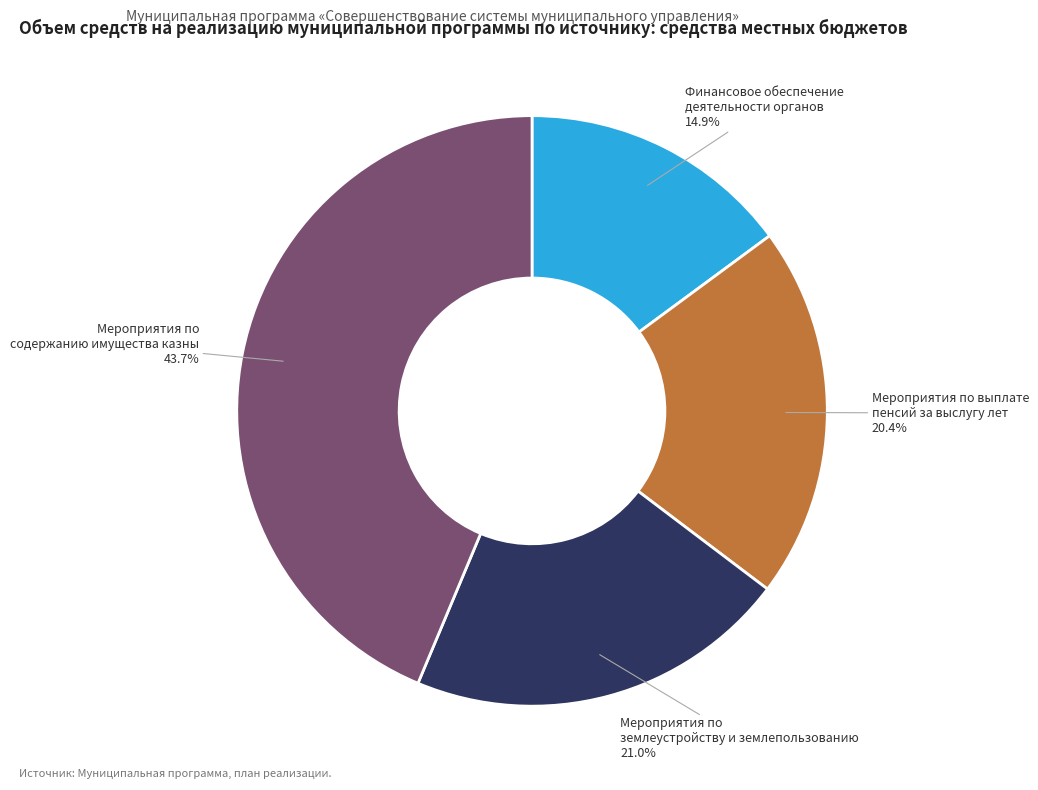

To the nearest percent, what is the difference between the largest and smallest slice percentages?

29%